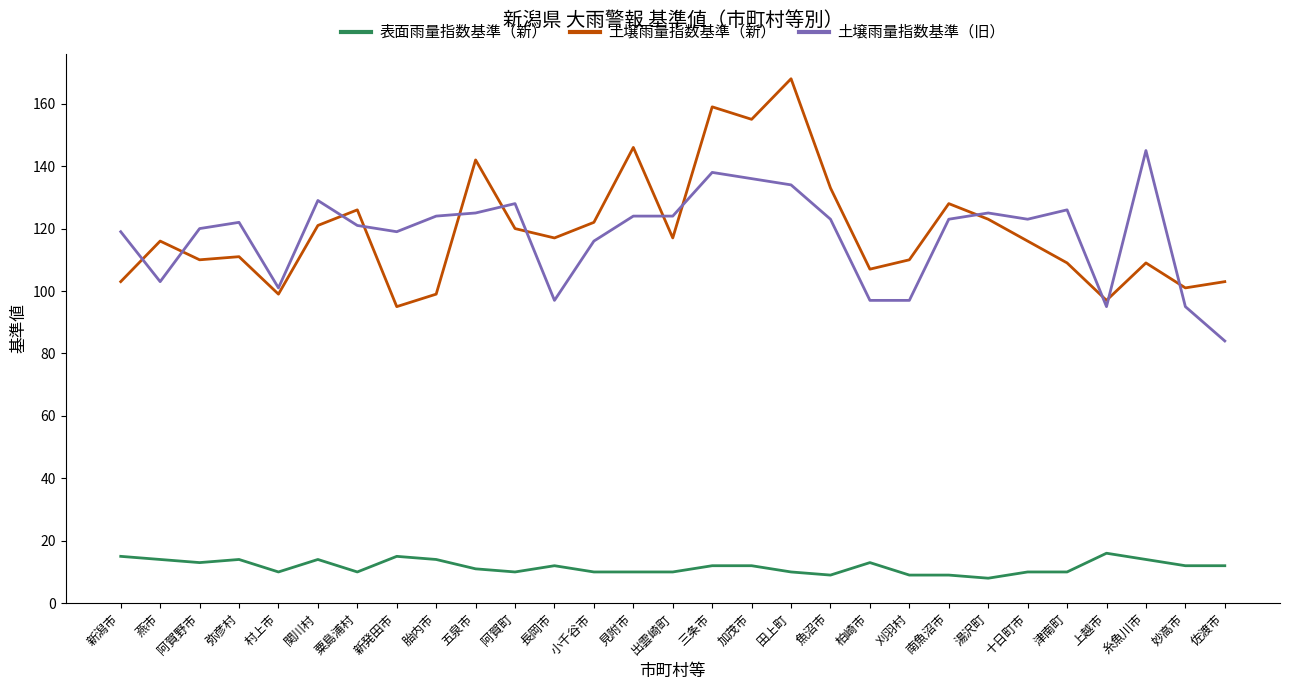

True or false: 表面雨量指数基準（新） and 土壌雨量指数基準（旧） intersect in this chart.

False